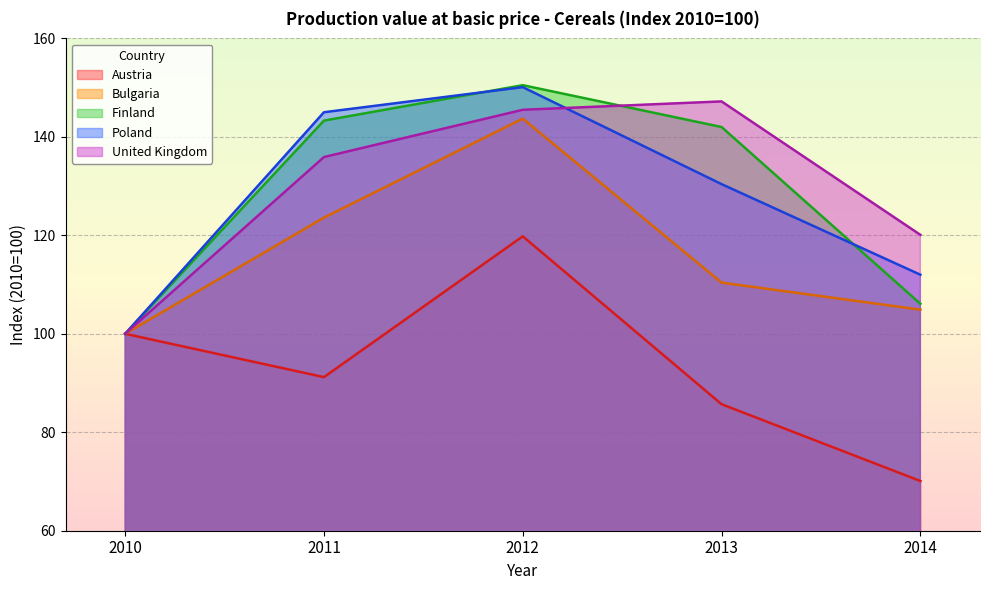

Which series changed the most between 2010 and 2011?

Poland